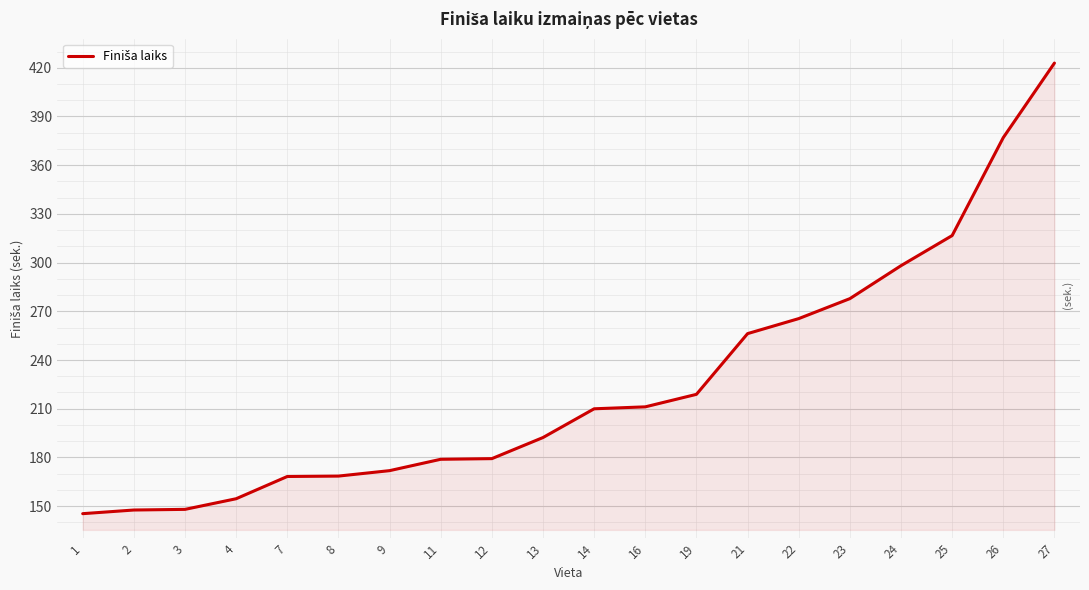

What is the difference between the maximum and second lowest values?

275.3